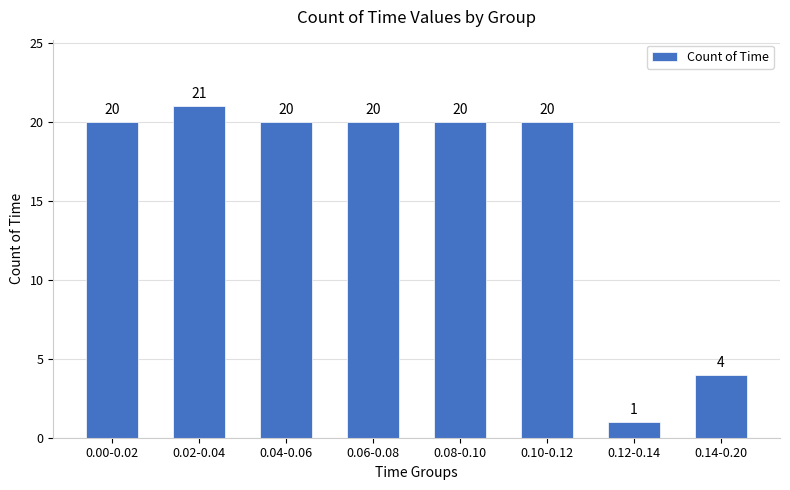

Reading right to left, extract all data points from this chart.

0.14-0.20=4	0.12-0.14=1	0.10-0.12=20	0.08-0.10=20	0.06-0.08=20	0.04-0.06=20	0.02-0.04=21	0.00-0.02=20